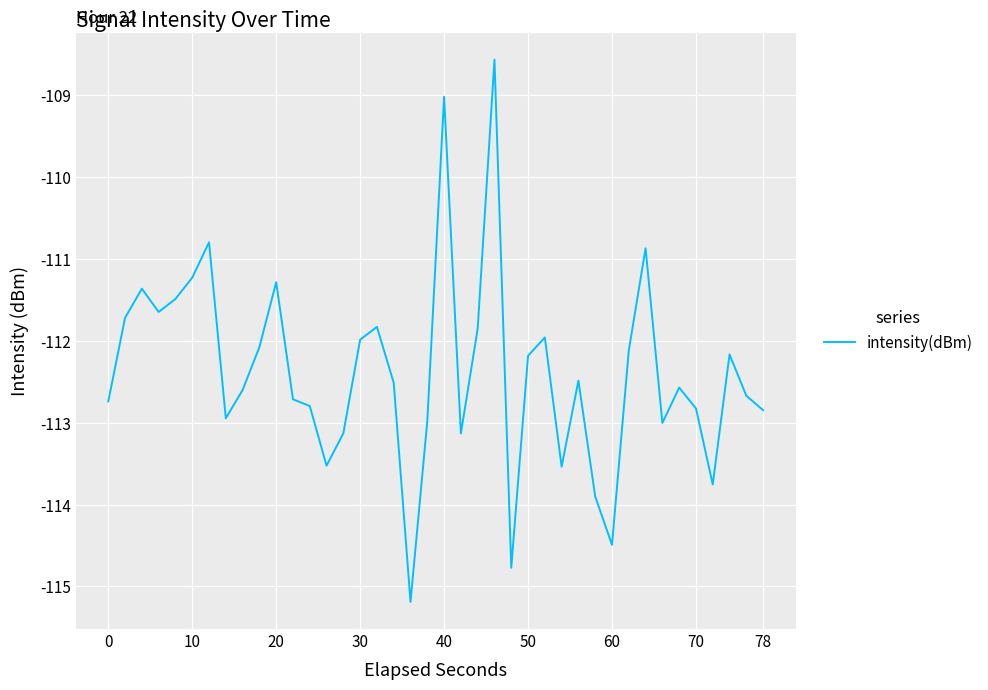

How many distinct data groups are displayed?

1